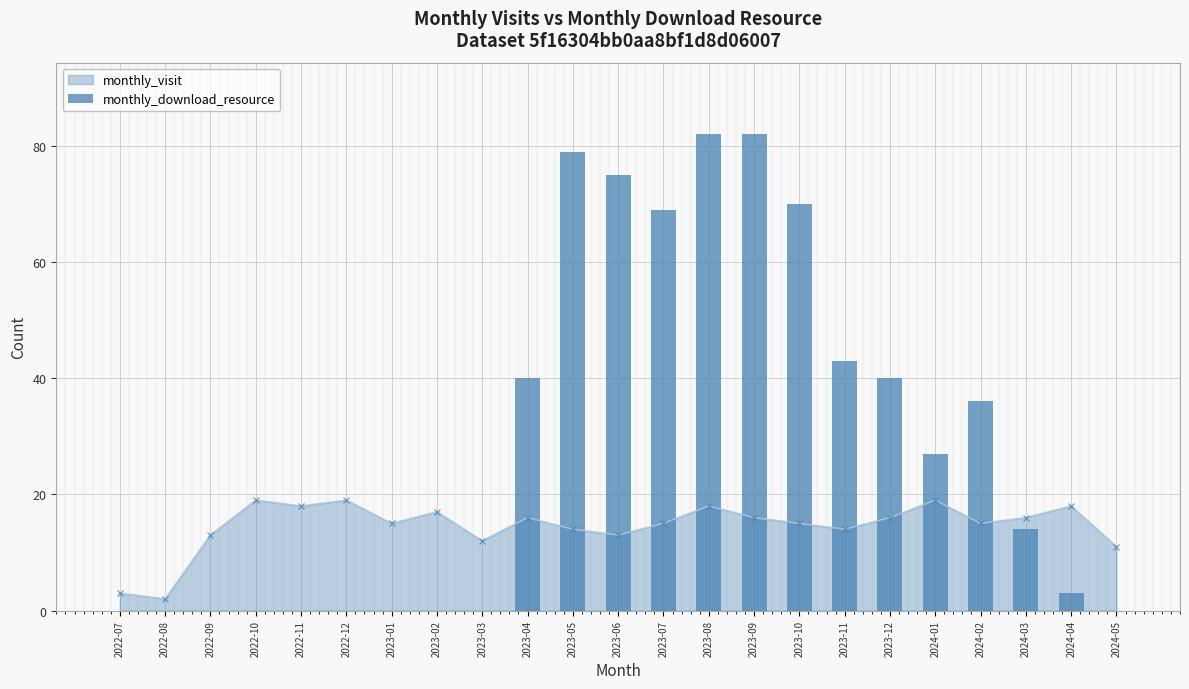

Rank the categories by value from highest to lowest.

2023-08, 2023-09, 2023-05, 2023-06, 2023-10, 2023-07, 2023-11, 2023-04, 2023-12, 2024-02, 2024-01, 2024-03, 2024-04, 2022-07, 2022-08, 2022-09, 2022-10, 2022-11, 2022-12, 2023-01, 2023-02, 2023-03, 2024-05